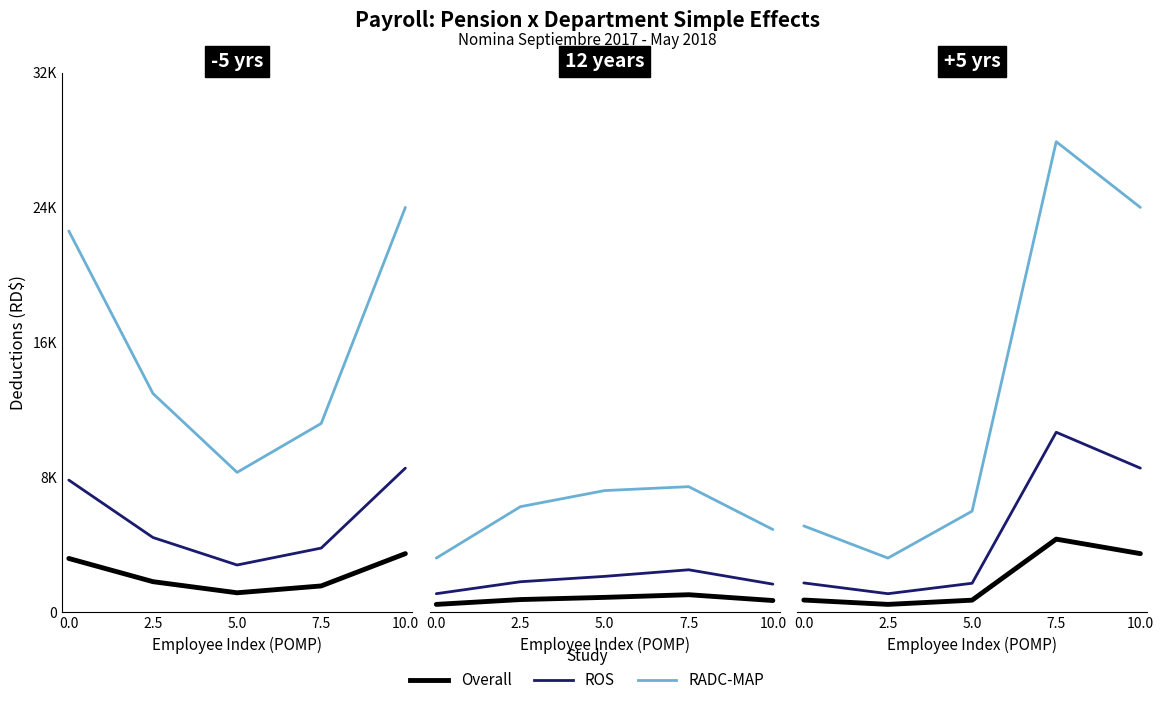

Is it true that Overall equals 4305.0 at 7.5?

True